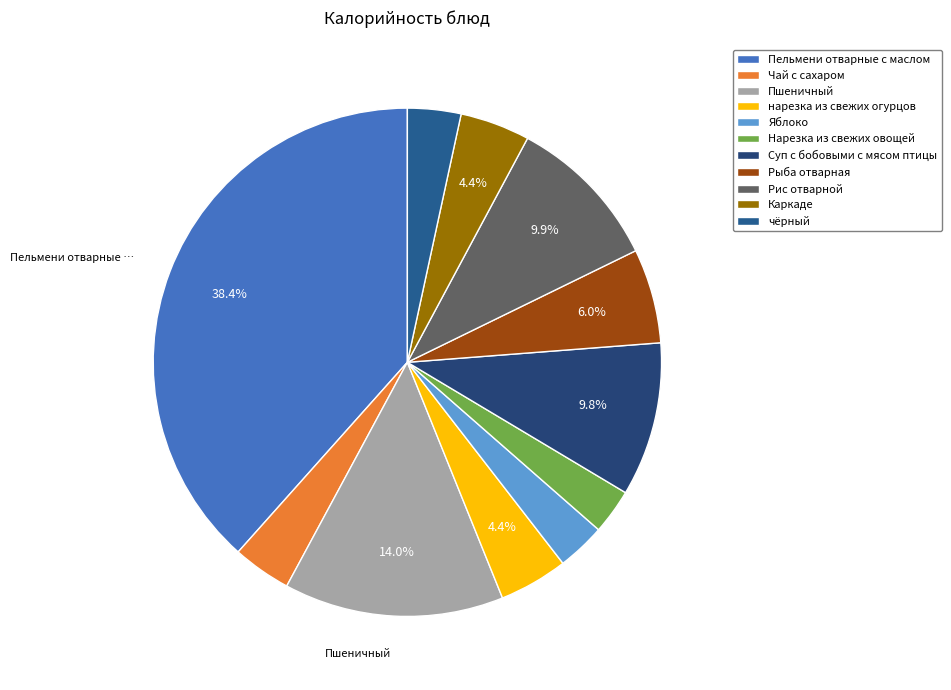

To the nearest percent, what is the difference between the largest and smallest slice percentages?

36%